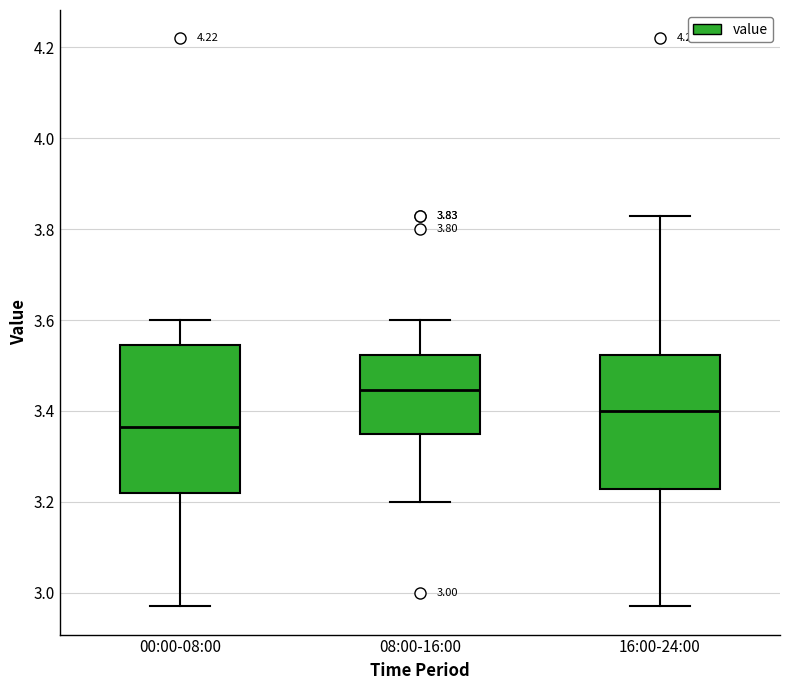

Comparing the boxes themselves (not the whiskers), which one is the tallest?

00:00-08:00